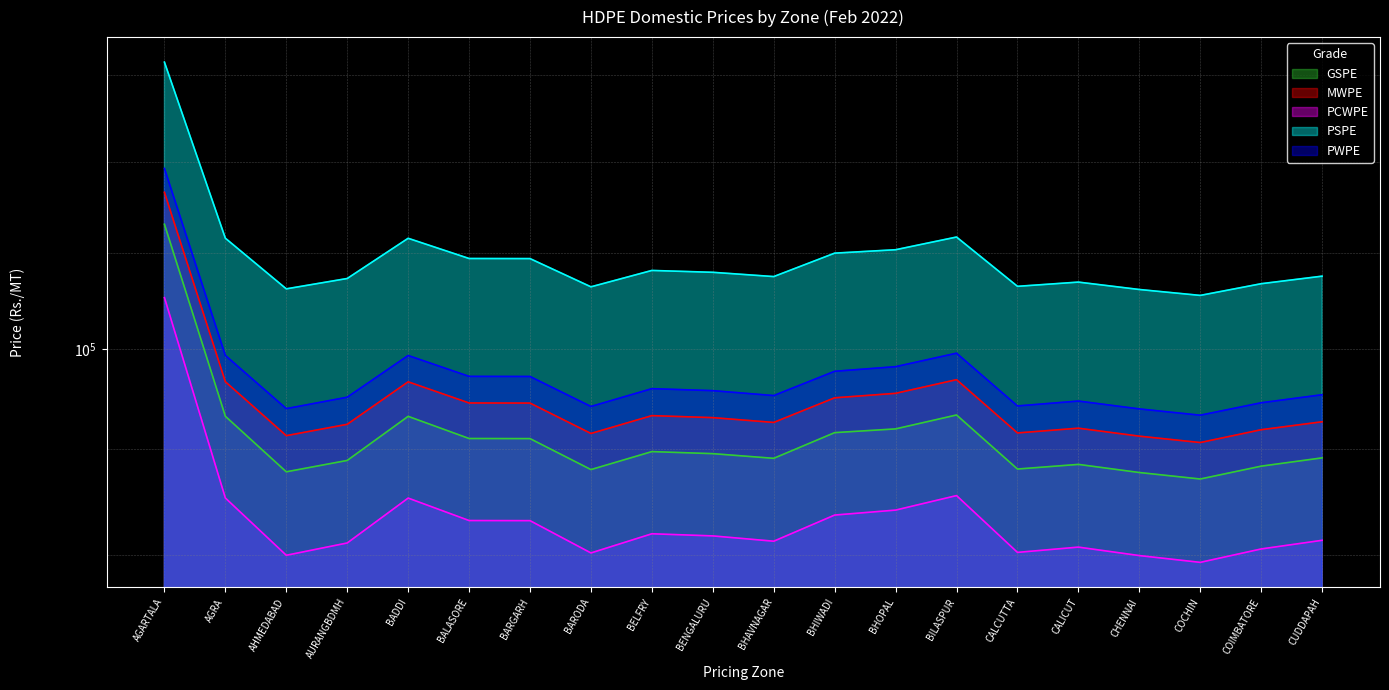

The value of MWPE at CALICUT is 96025. True or false?

True